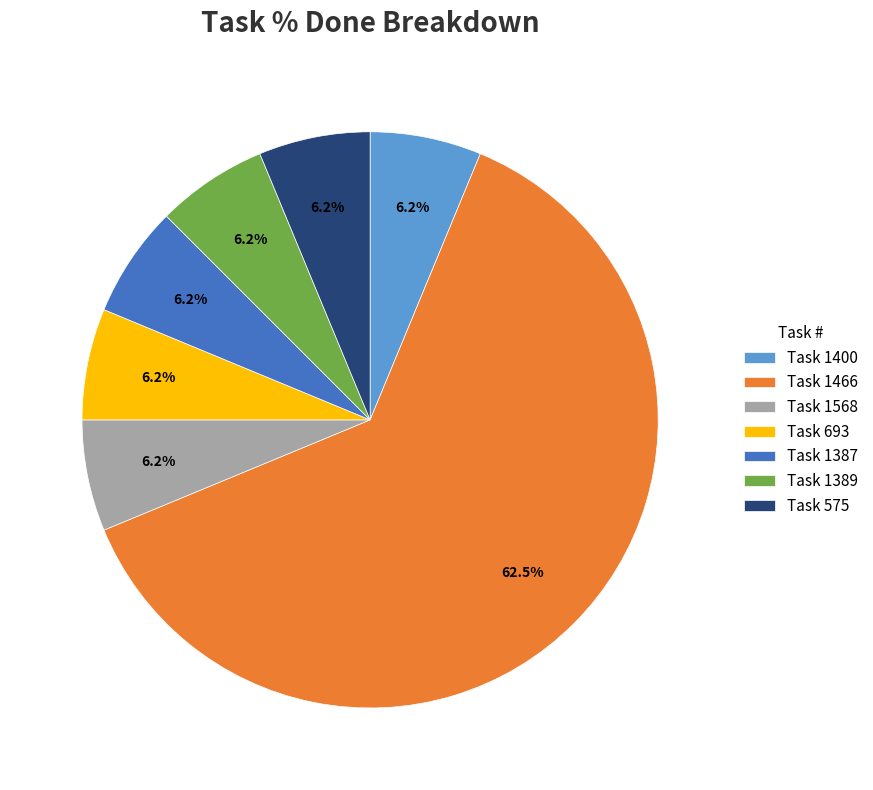

Which category has the biggest portion of the pie?

Task 1466